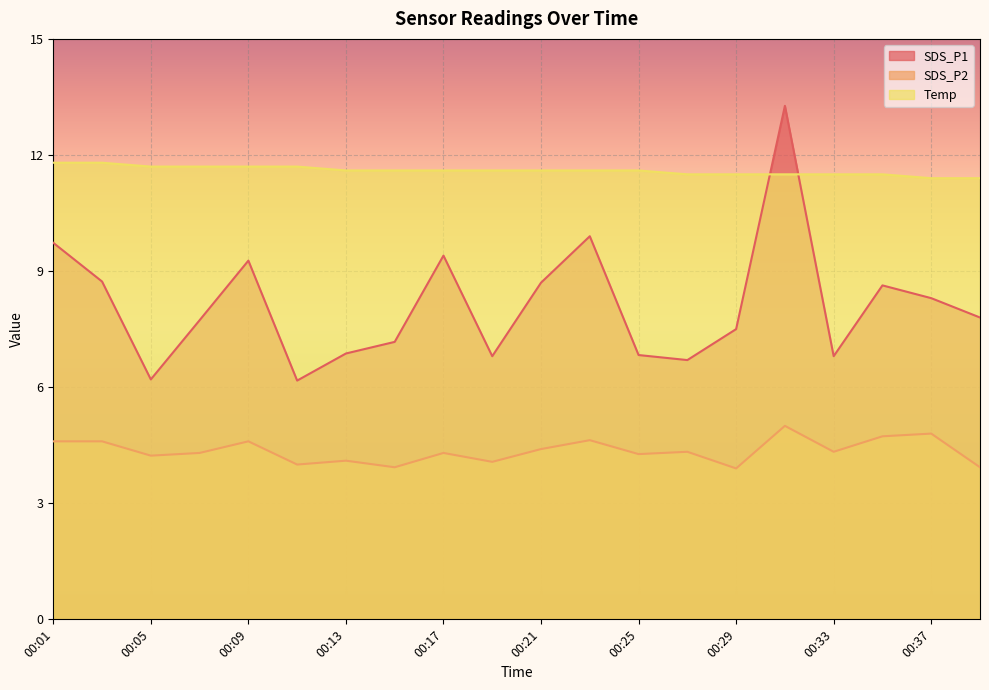

Reading right to left, transcribe all the data shown in this chart.

SDS_P1: 00:39=7.8	00:37=8.3	00:35=8.6	00:33=6.8	00:31=13.3	00:29=7.5	00:27=6.7	00:25=6.8	00:23=9.9	00:21=8.7	00:19=6.8	00:17=9.4	00:15=7.2	00:13=6.9	00:11=6.2	00:09=9.3	00:07=7.7	00:05=6.2	00:03=8.7	00:01=9.7
SDS_P2: 00:39=3.9	00:37=4.8	00:35=4.7	00:33=4.3	00:31=5.0	00:29=3.9	00:27=4.3	00:25=4.3	00:23=4.6	00:21=4.4	00:19=4.1	00:17=4.3	00:15=3.9	00:13=4.1	00:11=4.0	00:09=4.6	00:07=4.3	00:05=4.2	00:03=4.6	00:01=4.6
Temp: 00:39=11.4	00:37=11.4	00:35=11.5	00:33=11.5	00:31=11.5	00:29=11.5	00:27=11.5	00:25=11.6	00:23=11.6	00:21=11.6	00:19=11.6	00:17=11.6	00:15=11.6	00:13=11.6	00:11=11.7	00:09=11.7	00:07=11.7	00:05=11.7	00:03=11.8	00:01=11.8